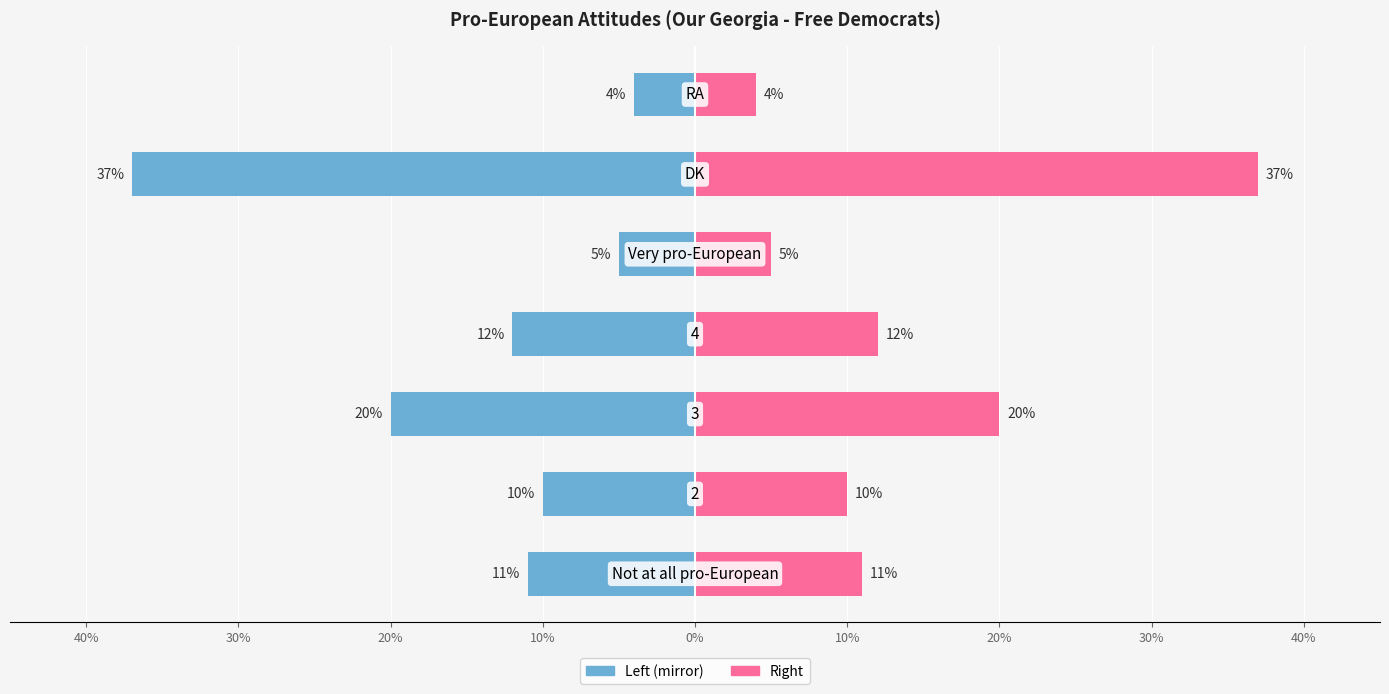

Rank the series by their average value, from highest to lowest.

Frequency (%) , Frequency (%)